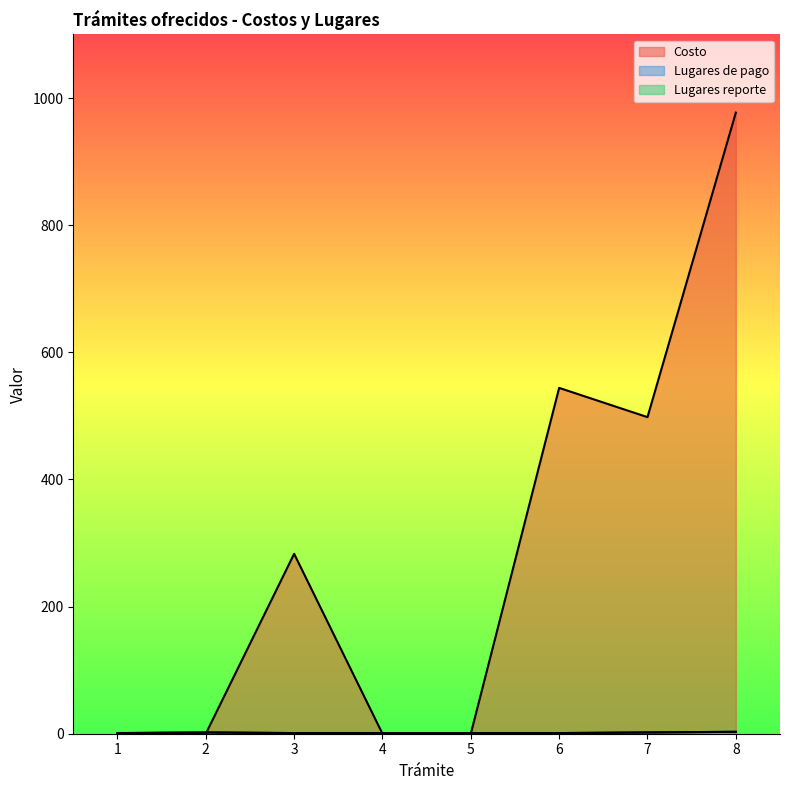

What are all the series names shown in the legend?

Costo, Lugares de pago, Lugares reporte